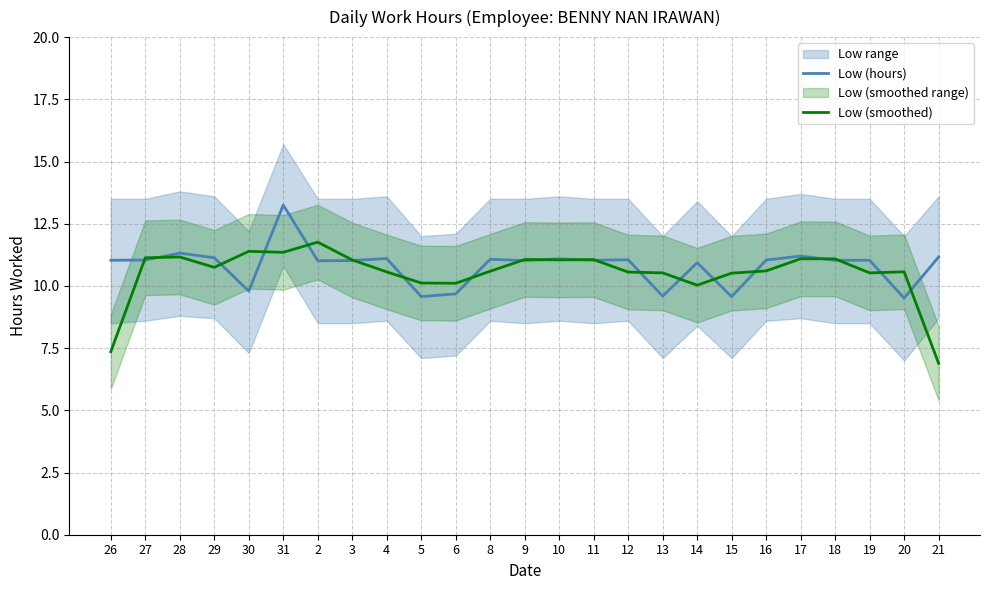

How many interior local peaks does the Low (smoothed) series have?

7